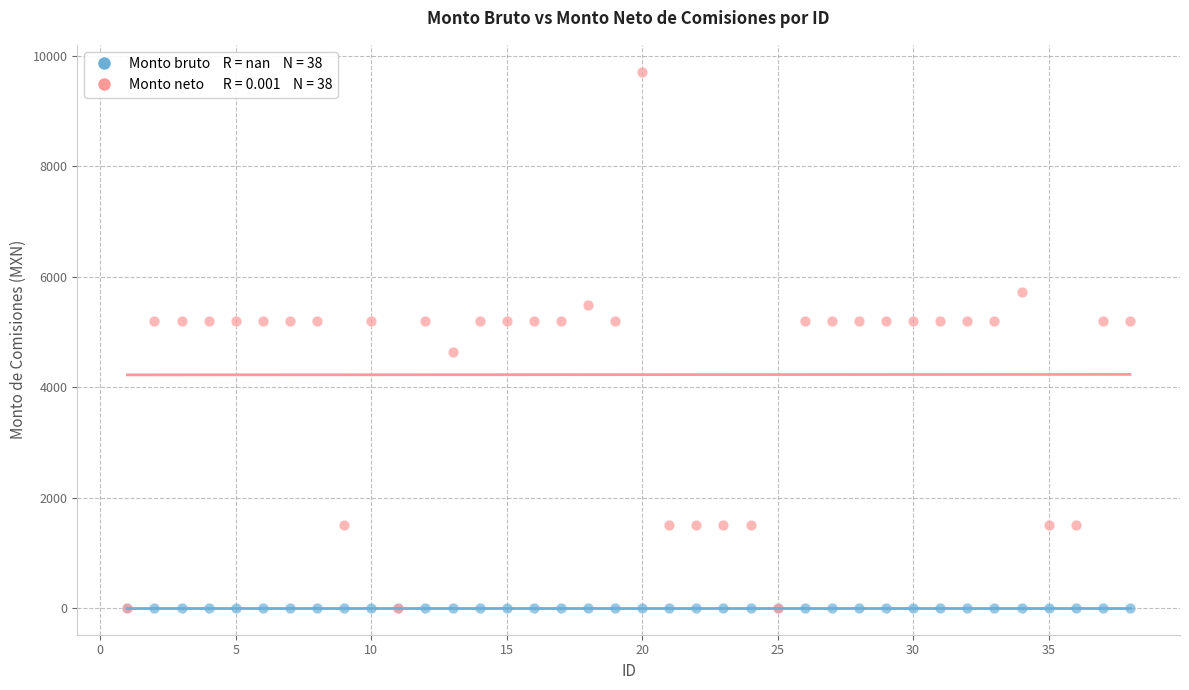

Across all series, what Y value is closest to 4858?

4634.0